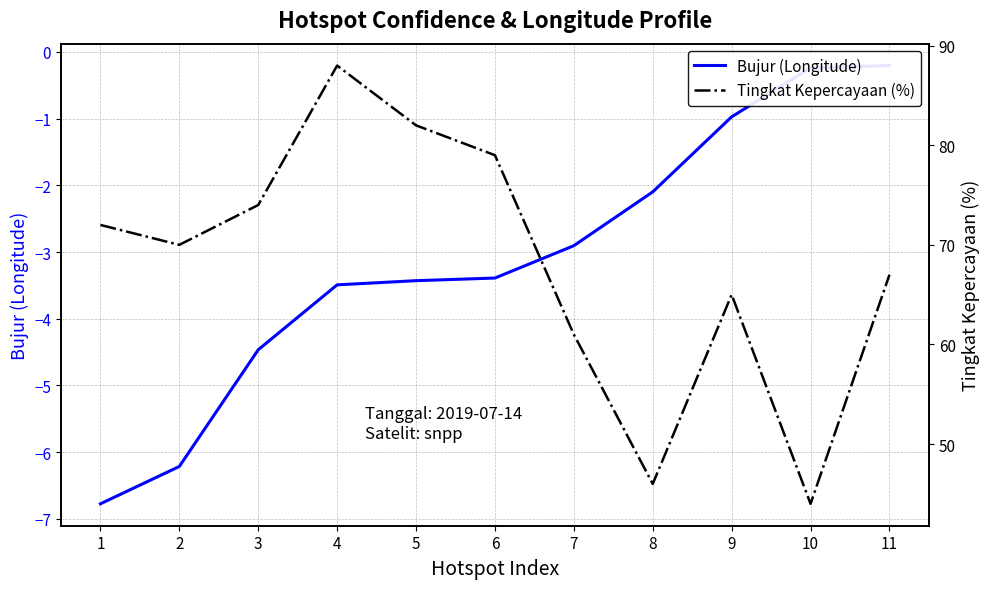

True or false: Tingkat Kepercayaan (%) and Bujur (Longitude) intersect in this chart.

False